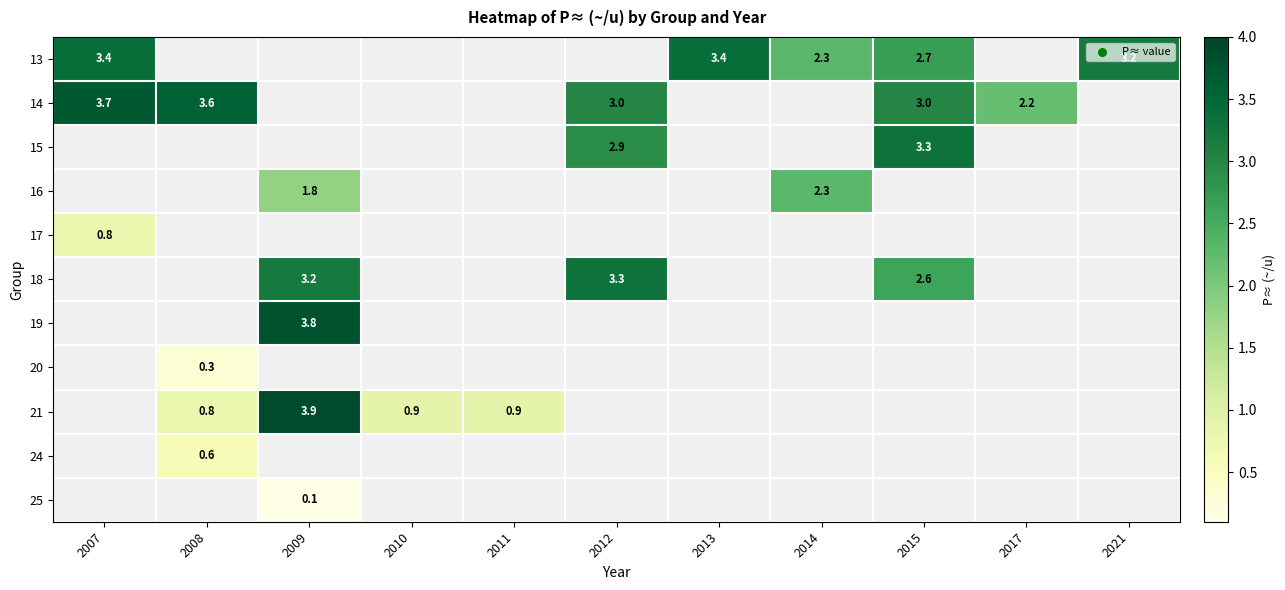

True or false: 13 has a value of 2.7 at 2015.

True